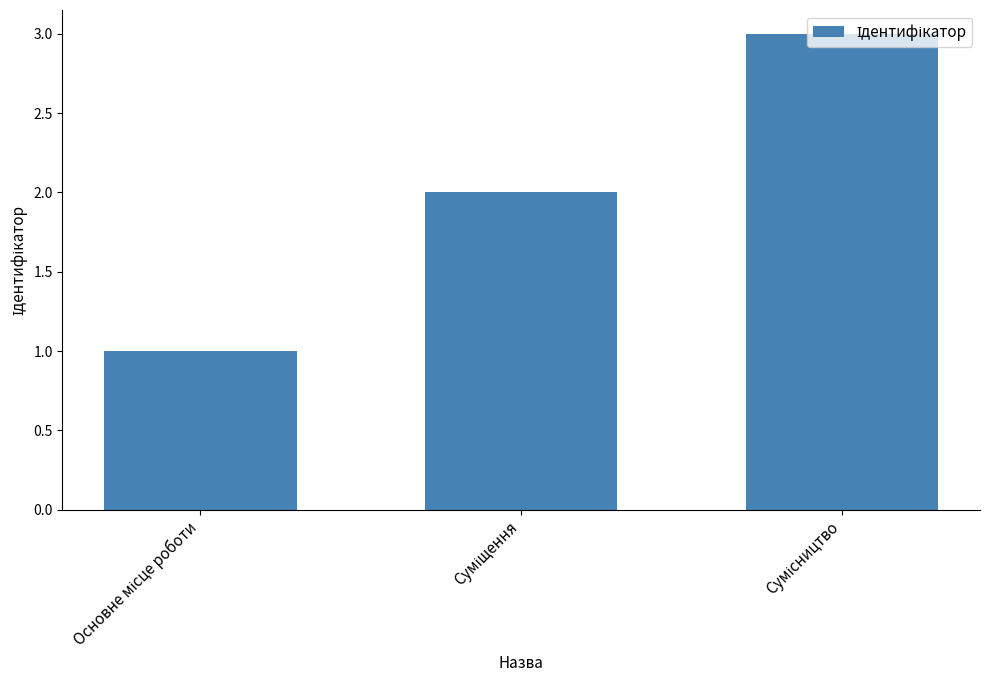

How many data points are less than 2?

1